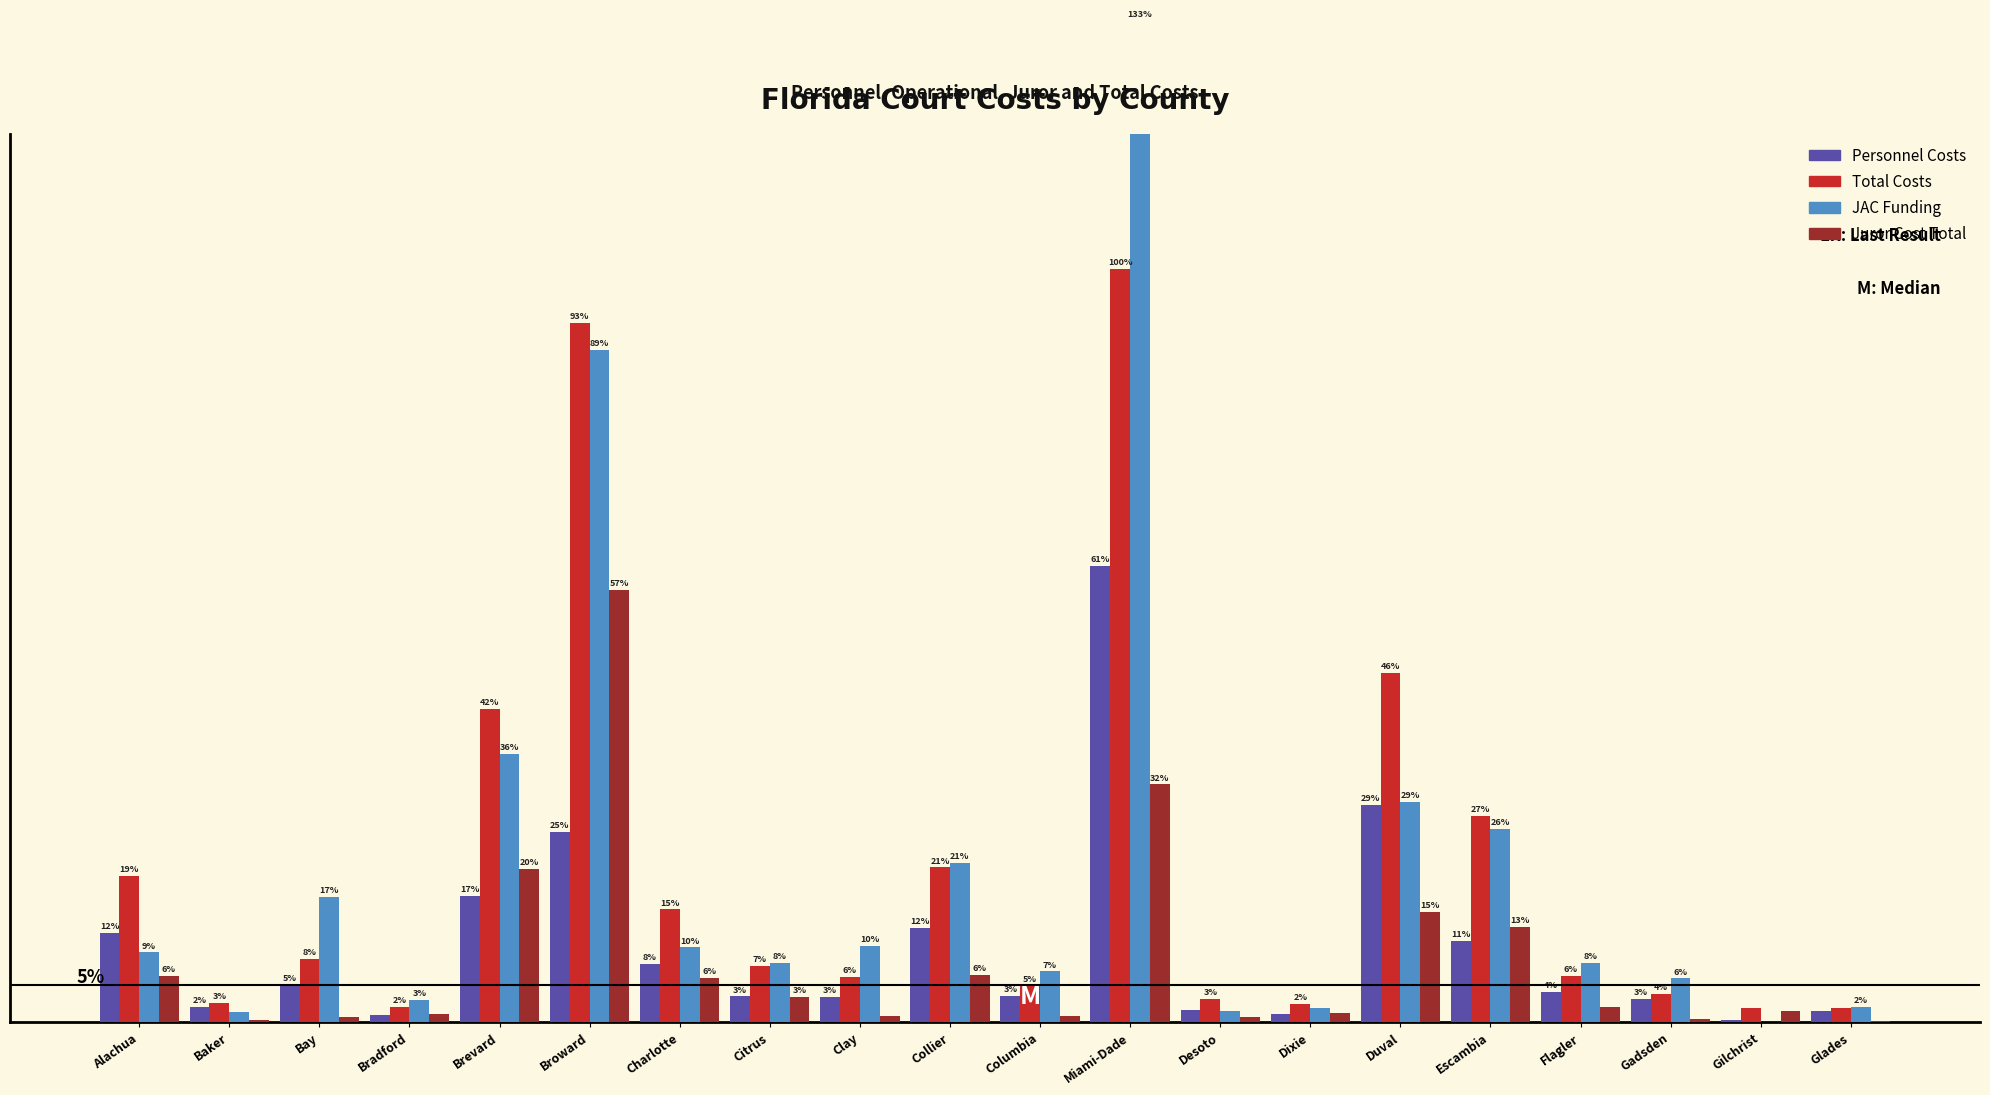

What is the spread (max minus min) of values at Dixie?

1.4